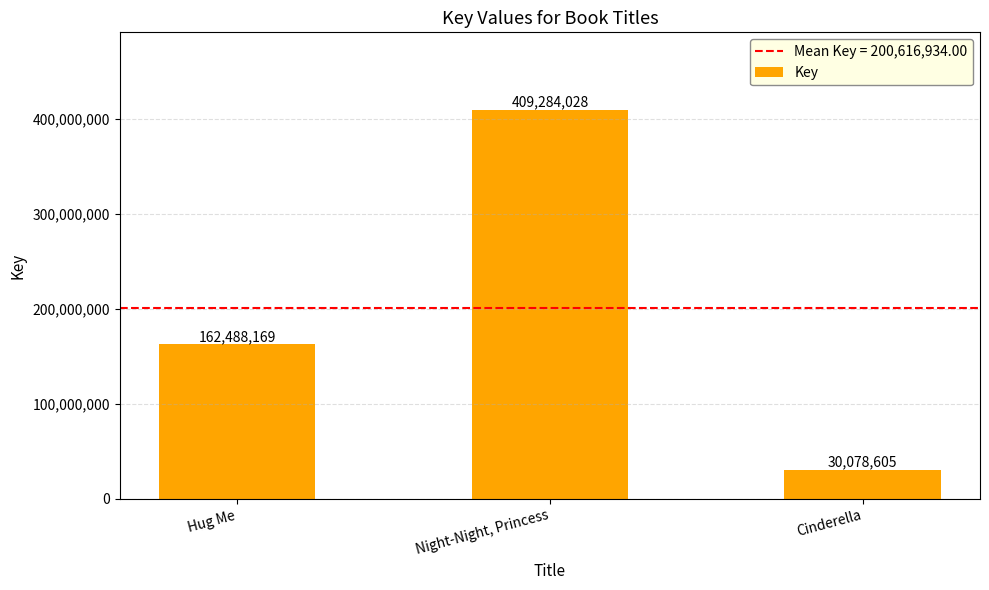

What position from the left is Night-Night, Princess?

2